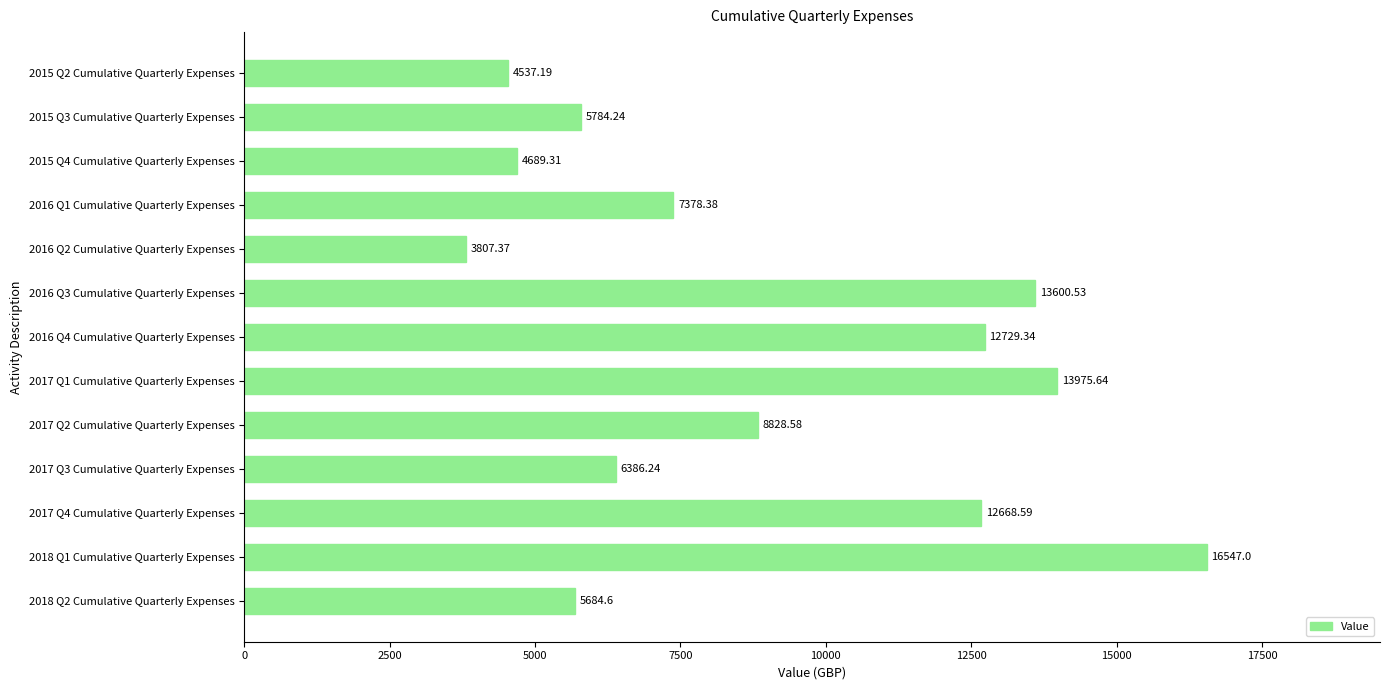

What is the average value?

8970.5